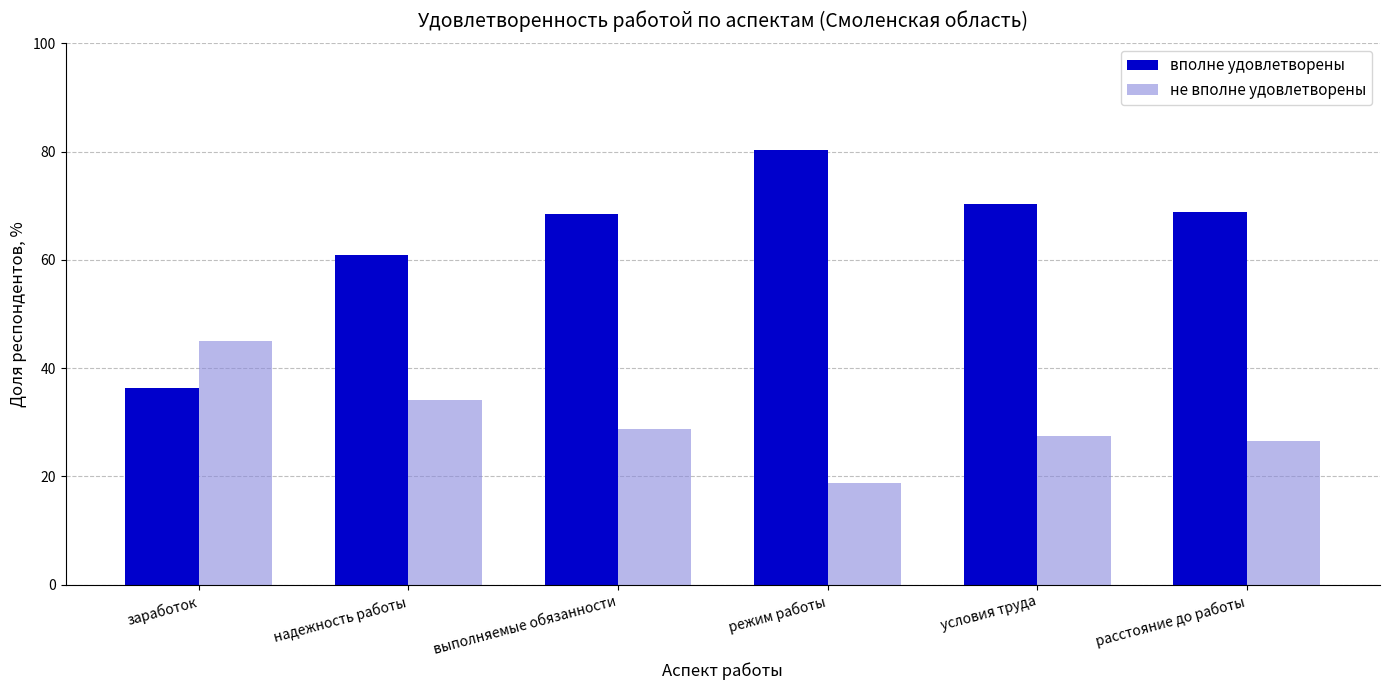

At which label is не вполне удовлетворены closest to 31?

выполняемые обязанности